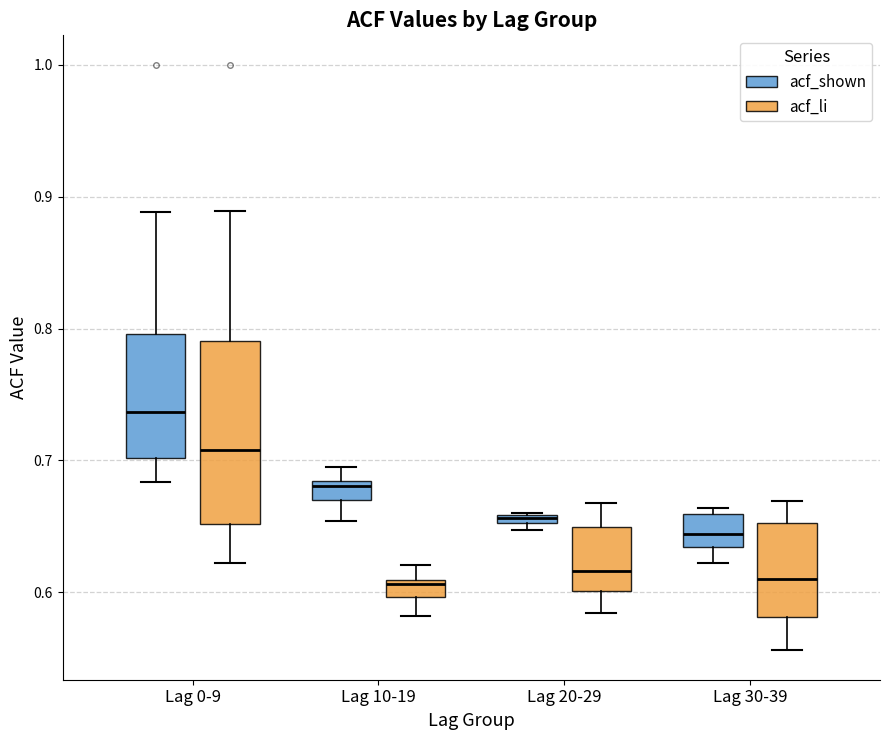

Where does the upper whisker of the box for Lag 20-29 (acf_li) end on the y-axis? The values are not printed on the chart, so give them approximately, as read against the axis.

0.67